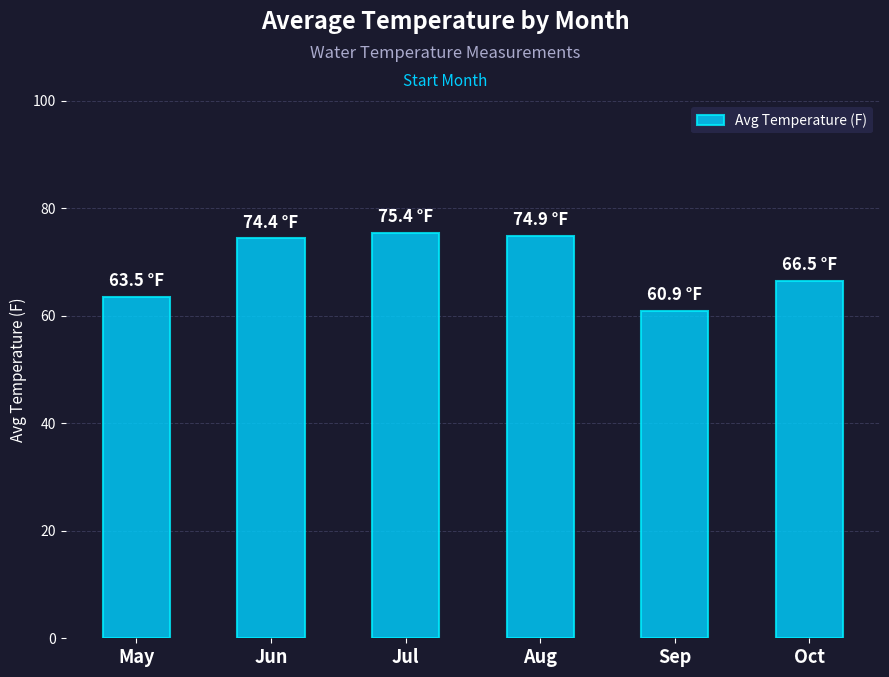

At which label does the data first exceed 74?

Jun